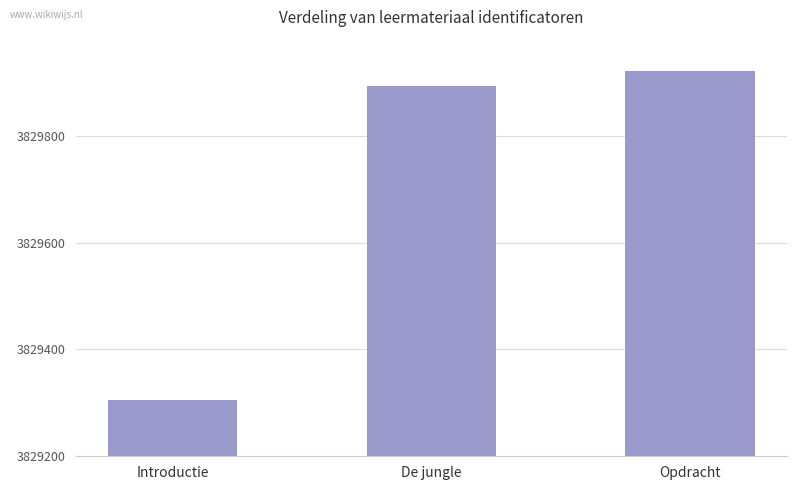

How many data points are less than 3829893?

1